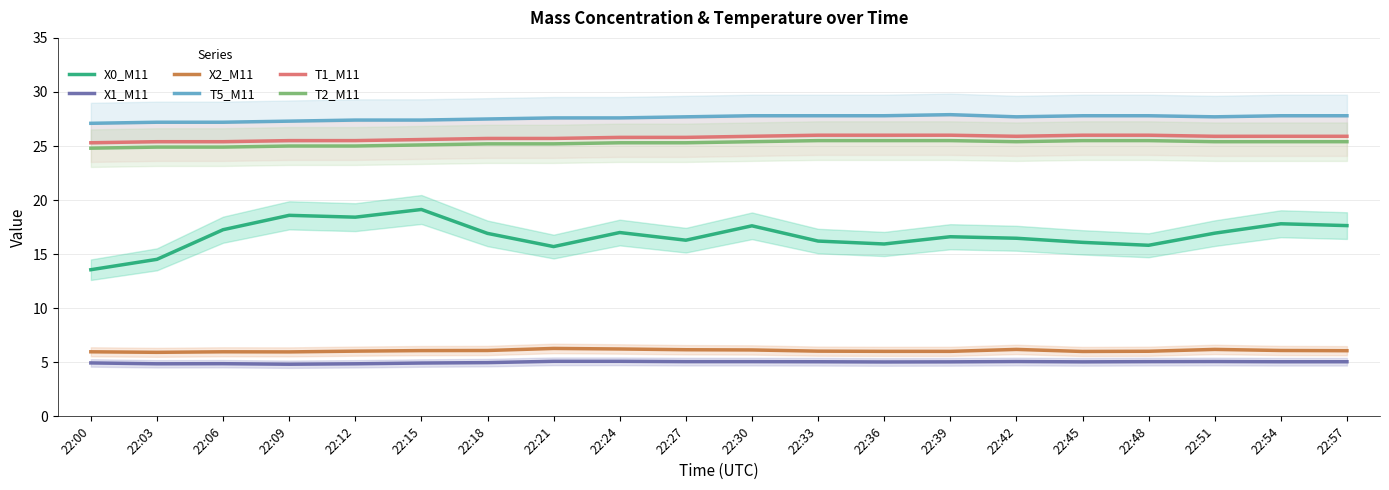

Which has a higher value, 22:48 or 22:12?

22:12